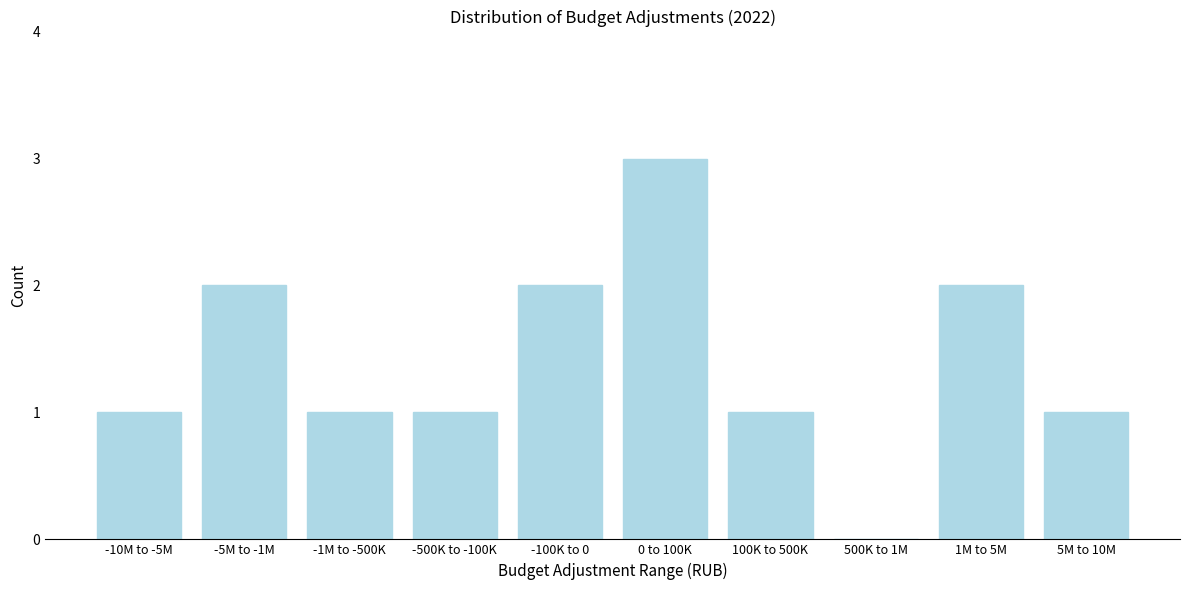

Reading left to right, extract all data points from this chart.

-10M to -5M=1	-5M to -1M=2	-1M to -500K=1	-500K to -100K=1	-100K to 0=2	0 to 100K=3	100K to 500K=1	500K to 1M=0	1M to 5M=2	5M to 10M=1